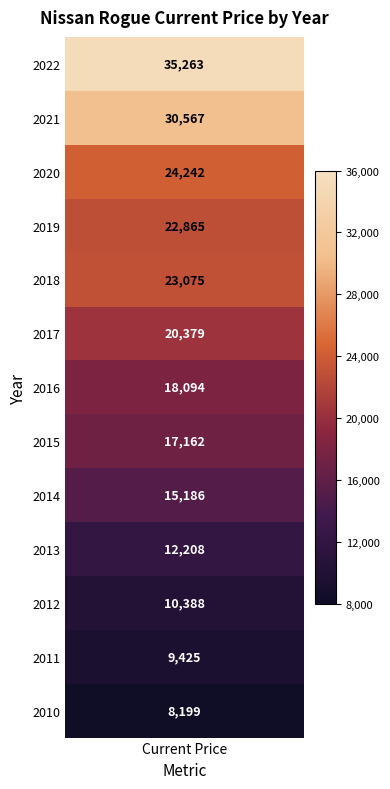

Which series has the widest spread of values?

2022